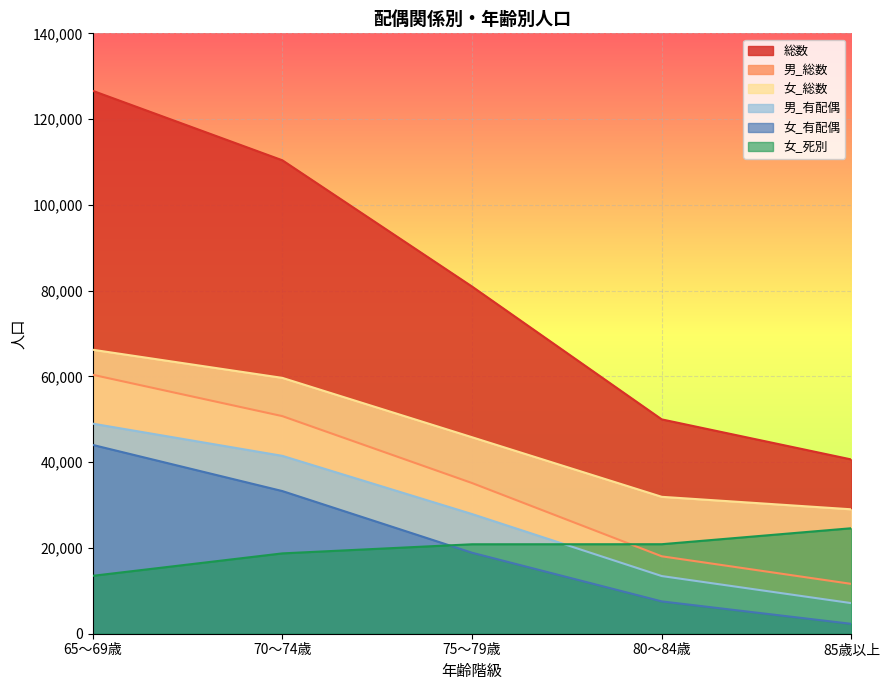

What is the average value of the 総数 series?

81712